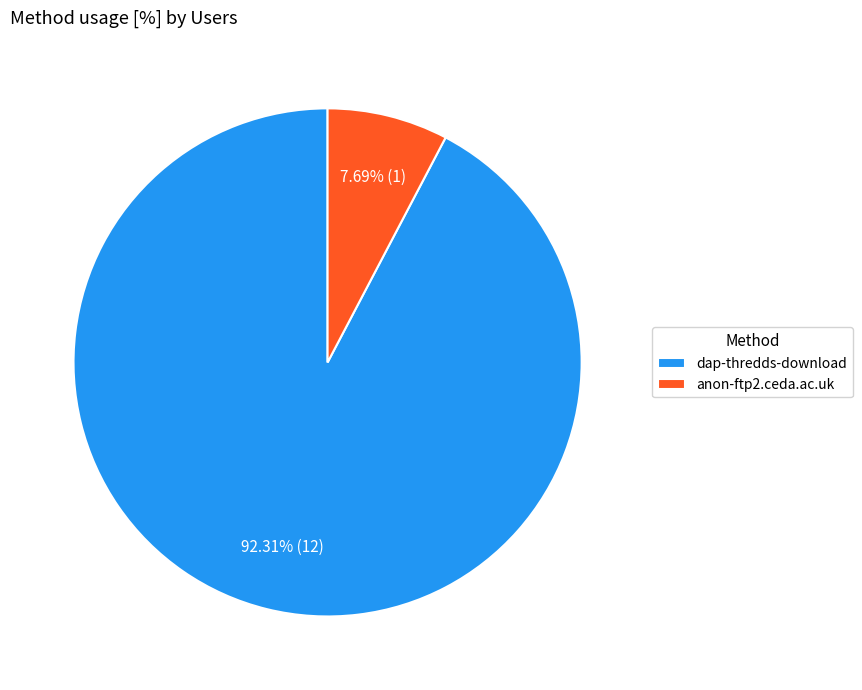

Combined, what portion of the pie is dap-thredds-download and anon-ftp2.ceda.ac.uk?

100.0%